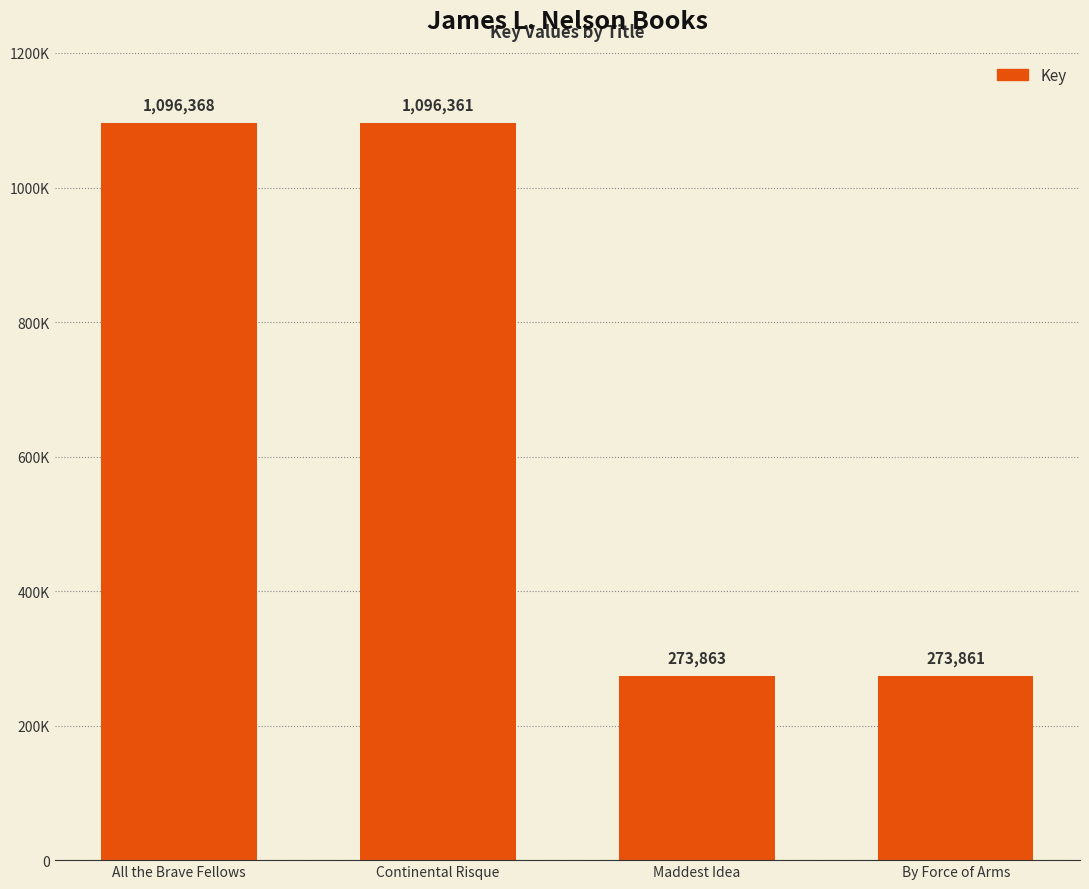

What is the label of the 4th bar from the right?

All the Brave Fellows